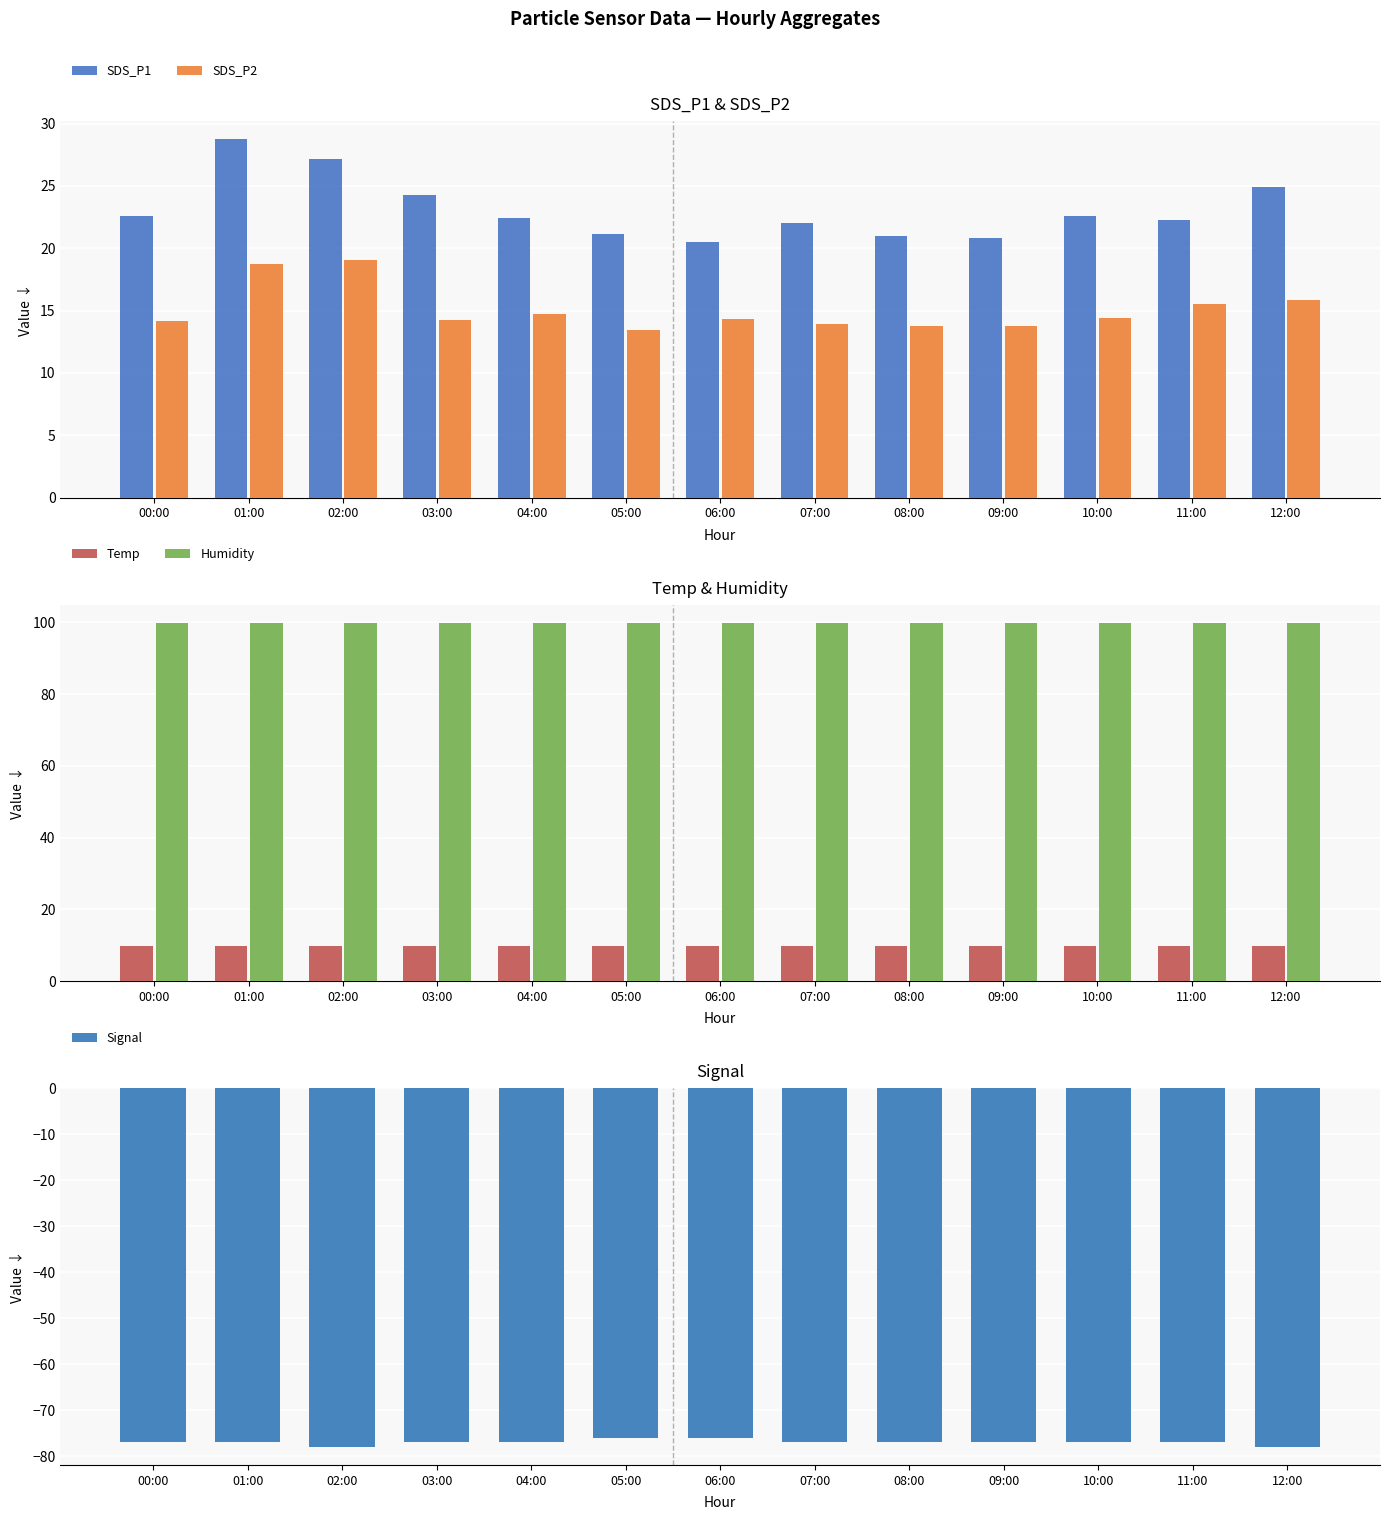

Reading left to right, what are all the values shown in this chart?

SDS_P1: 22.6	28.8	27.1	24.3	22.4	21.1	20.5	22.1	21.0	20.8	22.6	22.3	24.9
SDS_P2: 14.2	18.7	19.1	14.3	14.8	13.5	14.3	13.9	13.7	13.8	14.4	15.5	15.8
Temp: 9.9	9.8	9.7	9.9	9.8	9.8	9.8	9.8	9.8	9.8	9.8	9.8	9.8
Humidity: 99.9	99.9	99.9	99.9	99.9	99.9	99.9	99.9	99.9	99.9	99.9	99.9	99.9
Signal: -77.0	-77.0	-78.0	-77.0	-77.0	-76.0	-76.0	-77.0	-77.0	-77.0	-77.0	-77.0	-78.0